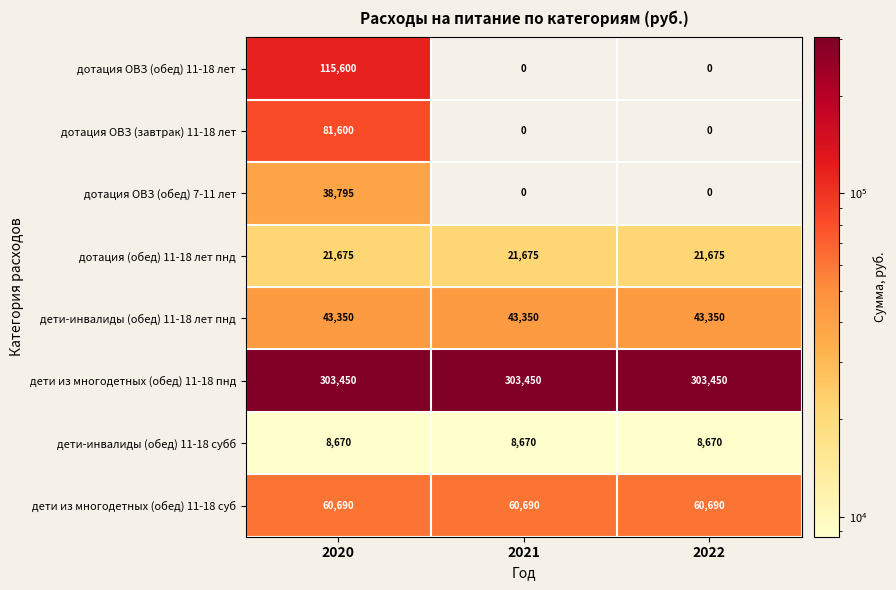

What is the sum of the дотация ОВЗ (обед) 7-11 лет values at 2021 and 2020?

38795